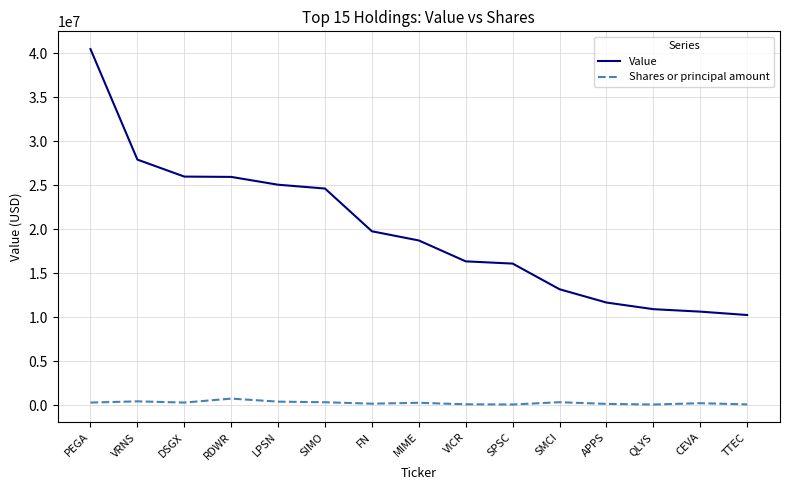

List the series in order of their overall mean, lowest first.

Shares or principal amount, Value